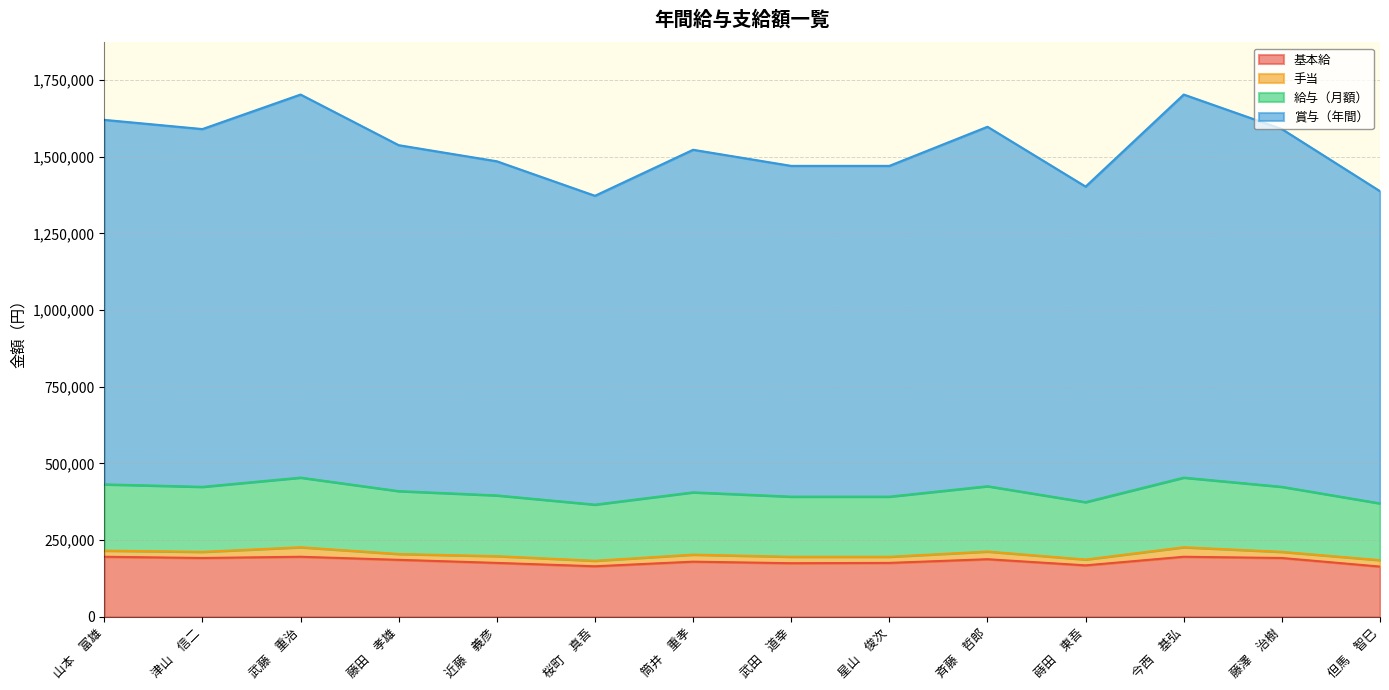

The value of 賞与（年間） at 但馬　智巳 is 587518. True or false?

False